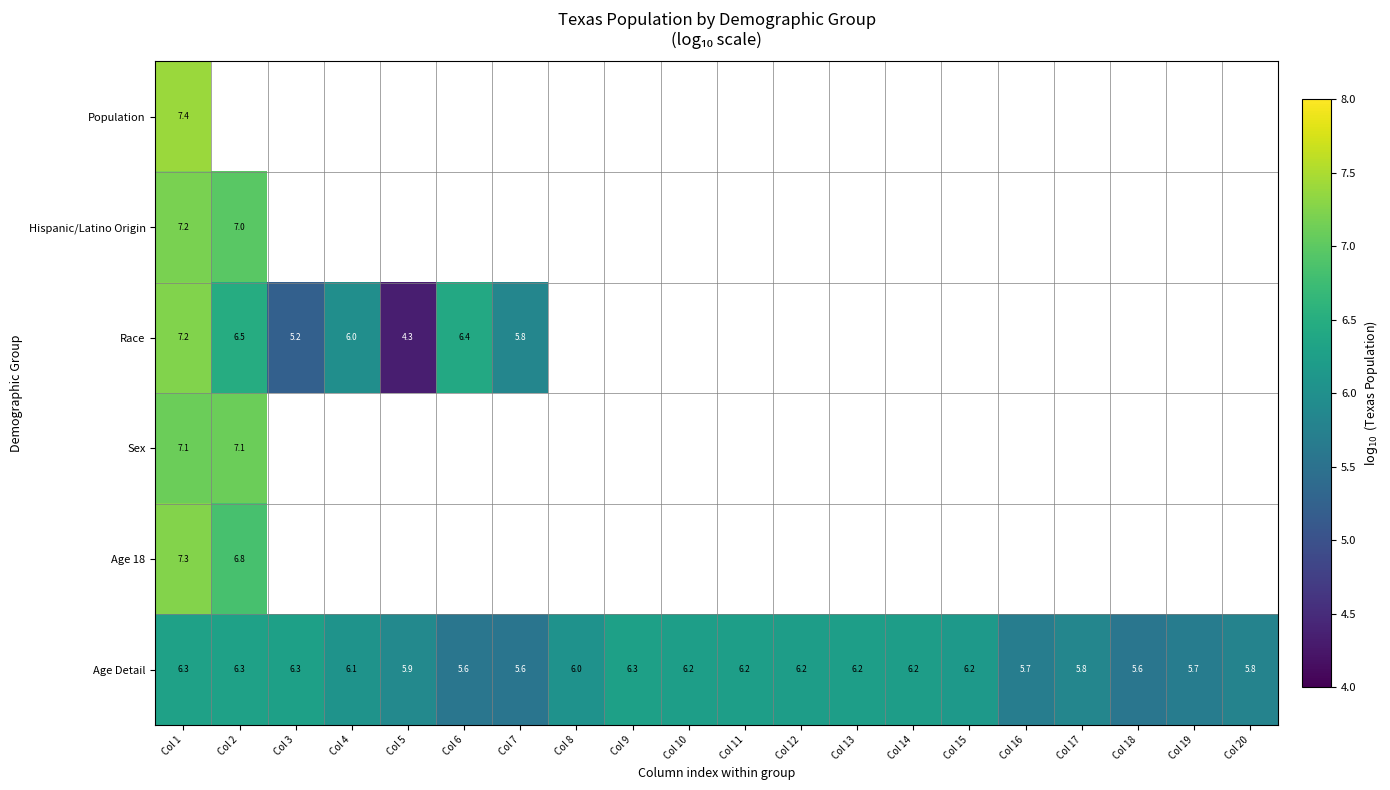

Where is Race nearest to the value 5?

Col 3